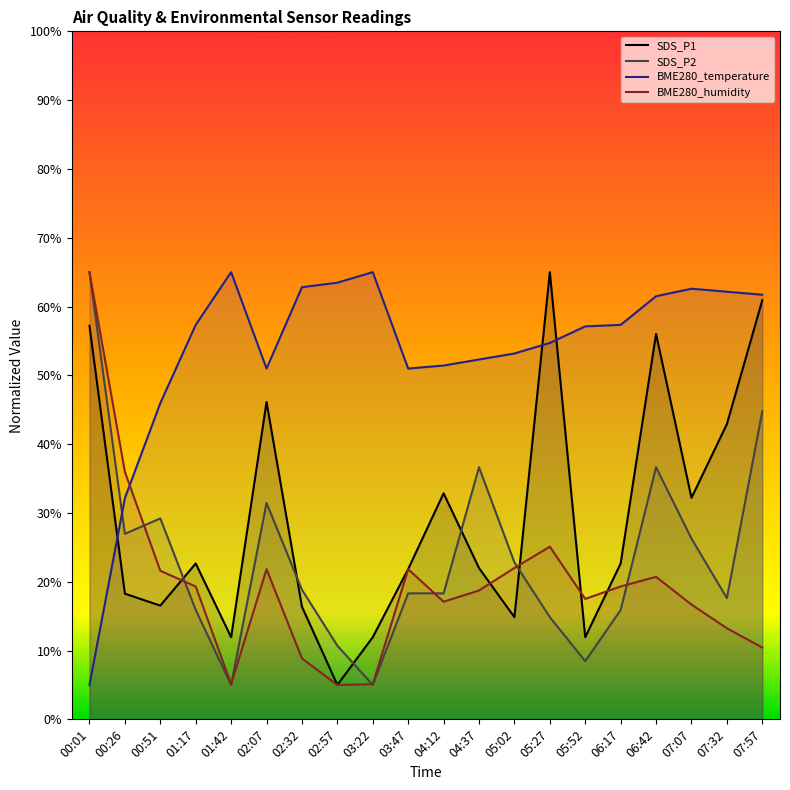

At which label does SDS_P2 first exceed 18?

00:01